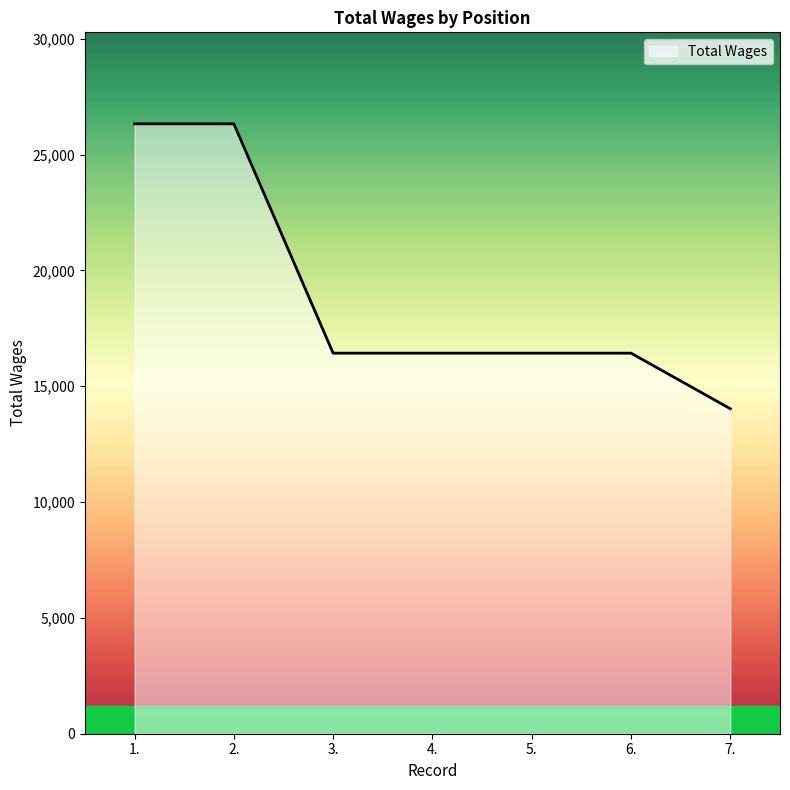

The value at 7. is 14030. True or false?

True